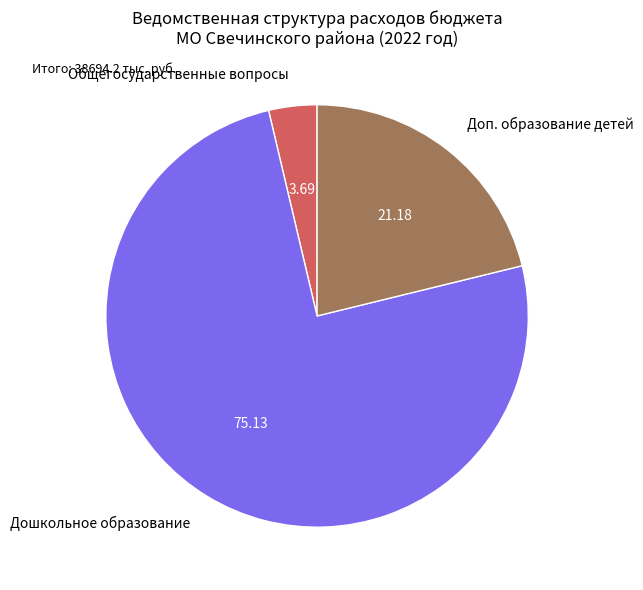

Combined, do Общегосударственные вопросы and Дошкольное образование account for over 50%?

Yes